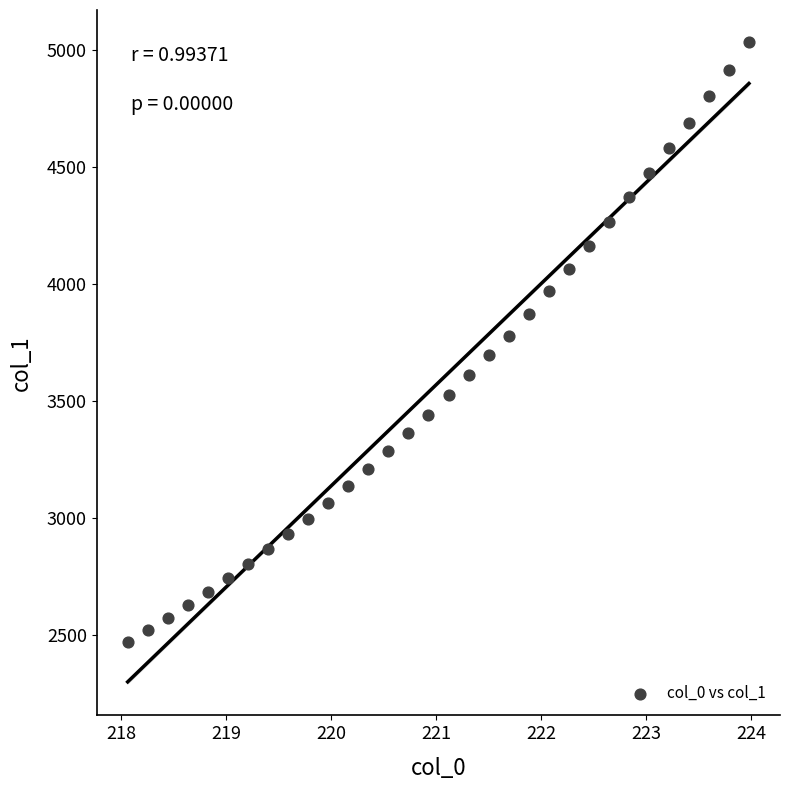

What is the range of Y values (max minus min)?

2564.2